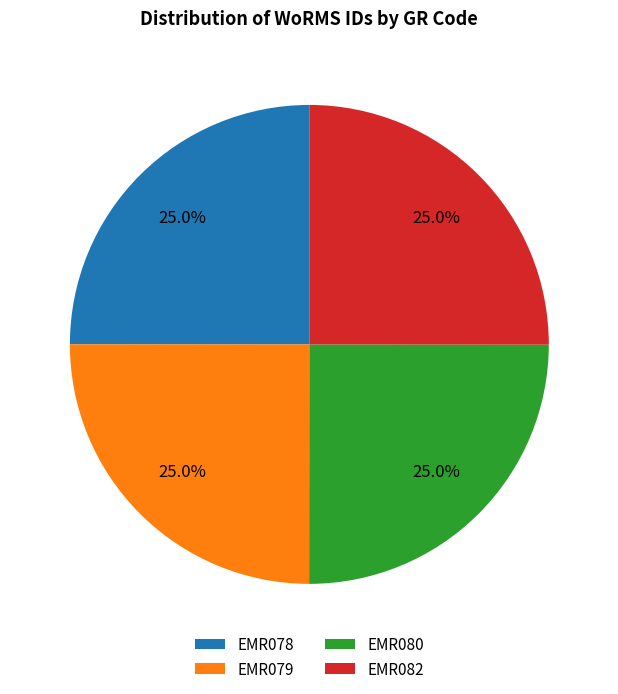

Approximately how many times larger is the value at EMR079 compared to EMR080?

1.0